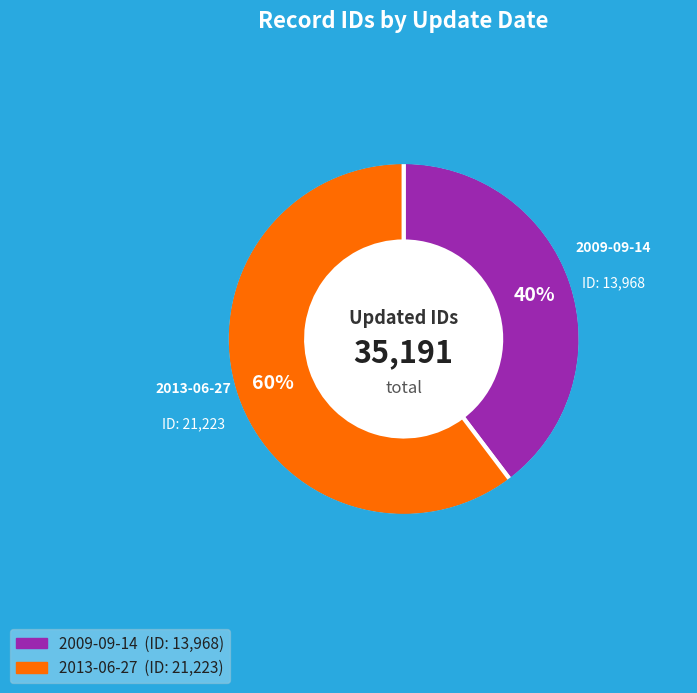

How many slices are in this pie chart?

2